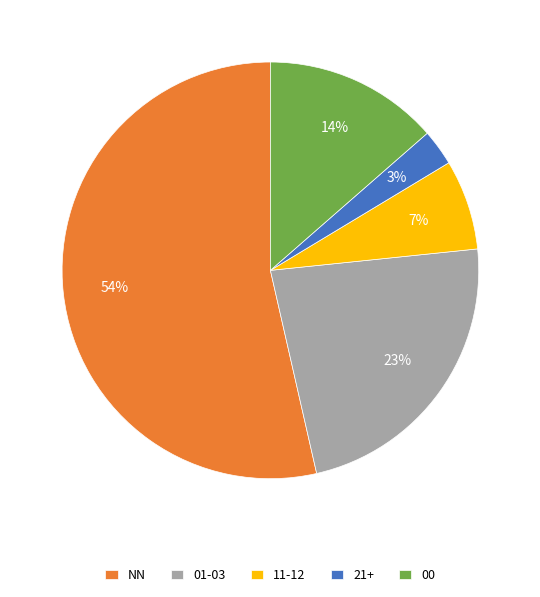

Which category has the smallest portion of the pie?

21+